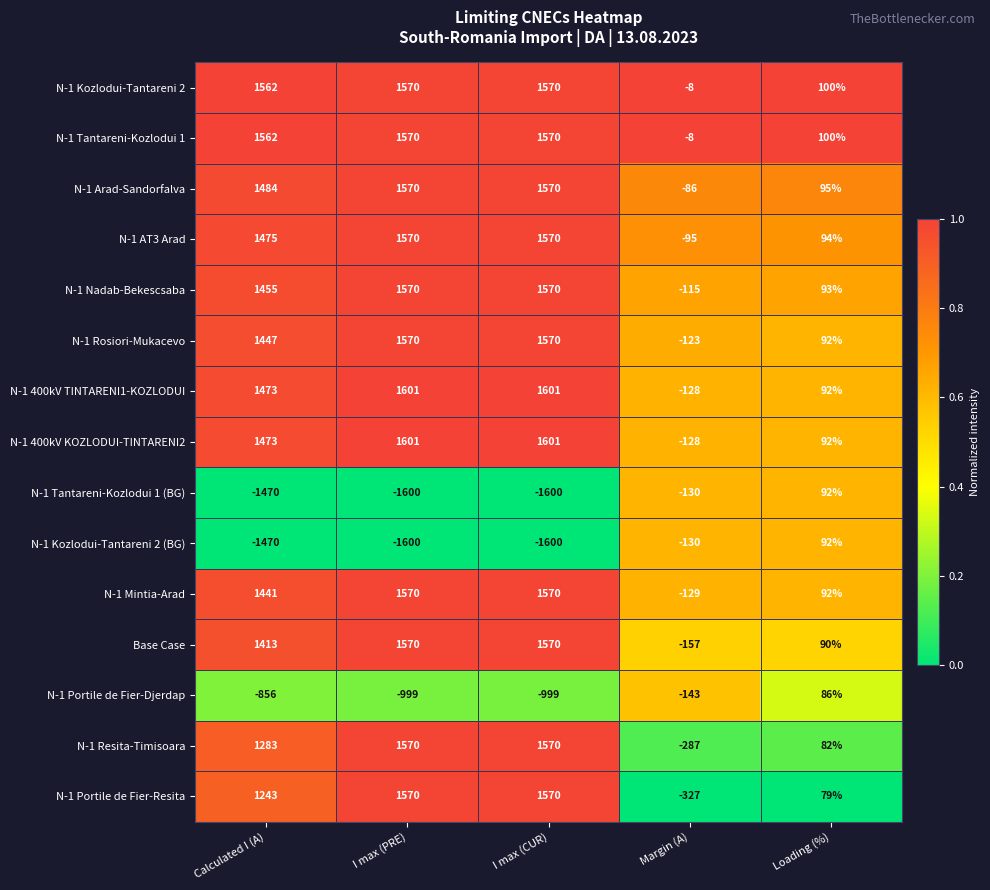

Which category has the lowest value in the N-1 Resita-Timisoara series?

Margin (A)